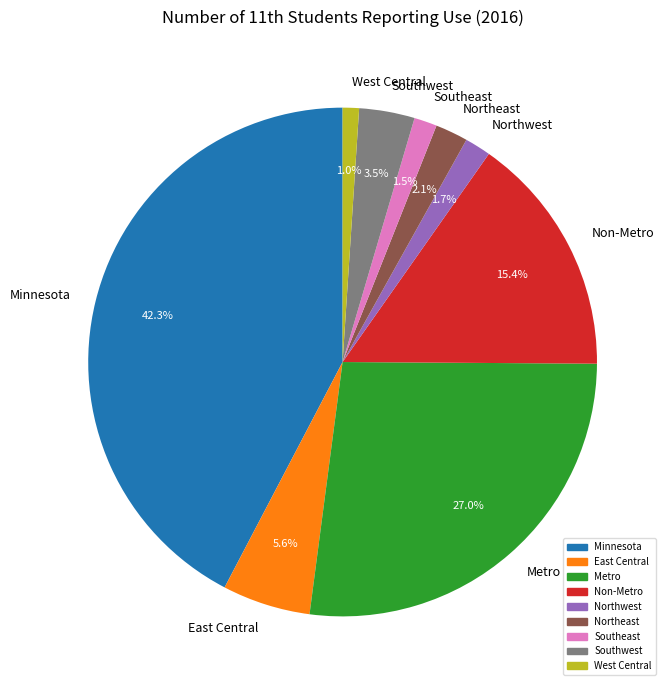

Combined, what portion of the pie is Metro and Southwest?

30.5%